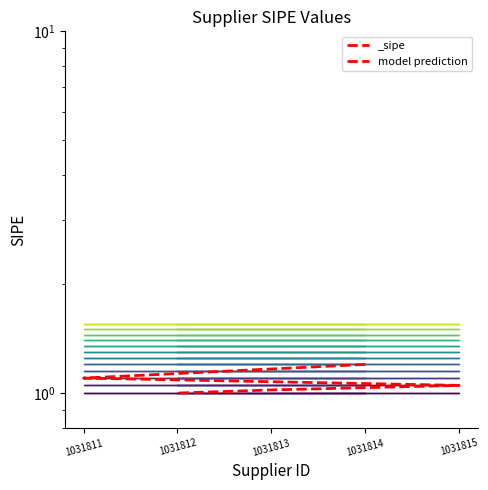

What is the ratio of the value at 1031811 to the value at 1031814?

0.9